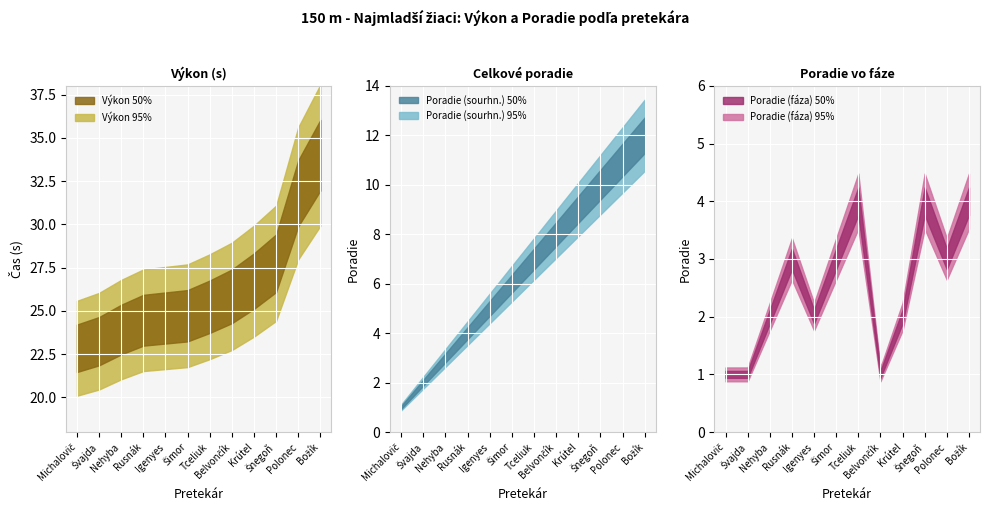

What position from the right is Božík?

1